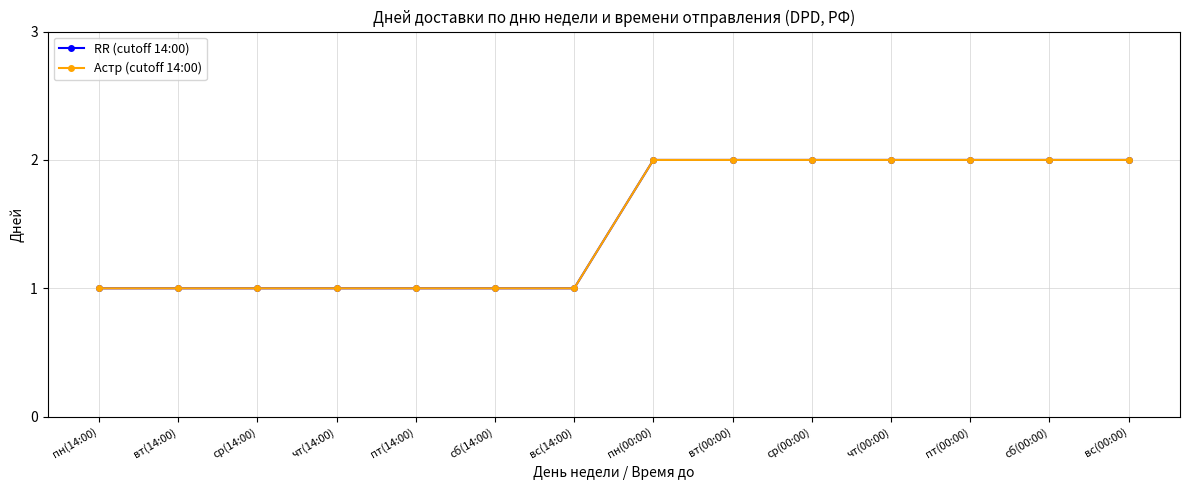

Which series has the largest range (max minus min)?

RR (cutoff 14:00)